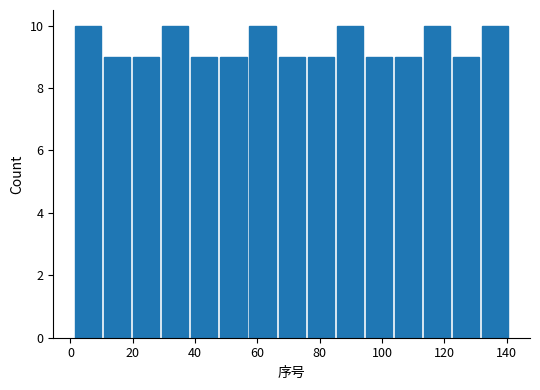

Reading left to right, transcribe this chart: for each bar, give the range it covers on the x-axis and its height. Neither the bar edges nor the heights are printed on the chart, so give them approximately, as read against the axes.

2 to 10: 10
10 to 20: 9
20 to 30: 9
30 to 38: 10
38 to 48: 9
48 to 58: 9
58 to 66: 10
66 to 76: 9
76 to 86: 9
86 to 94: 10
94 to 104: 9
104 to 114: 9
114 to 122: 10
122 to 132: 9
132 to 142: 10